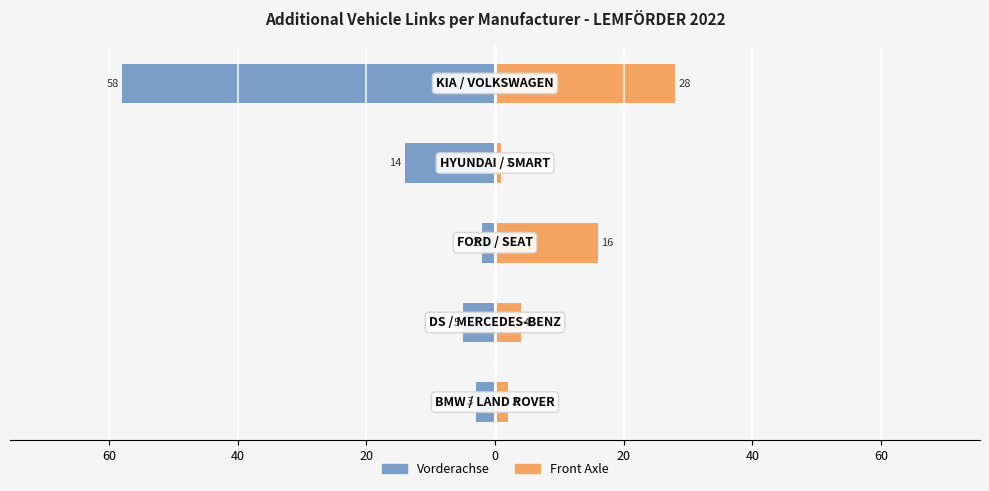

How many bars are there in each group?

2